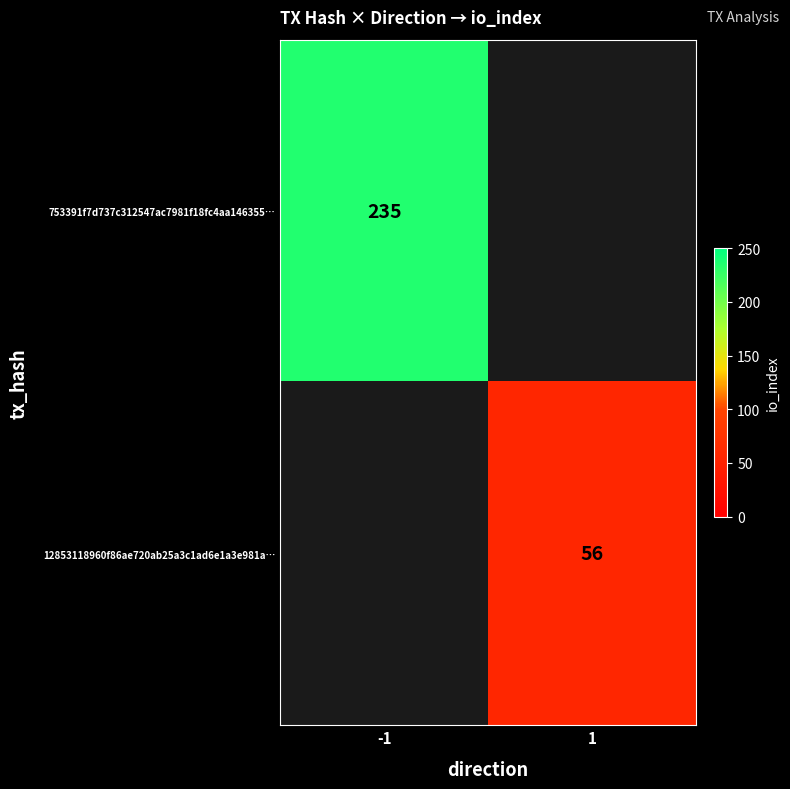

The value of 12853118960f86ae720ab25a3c1ad6e1a3e981a… at 1 is 19.3. True or false?

False